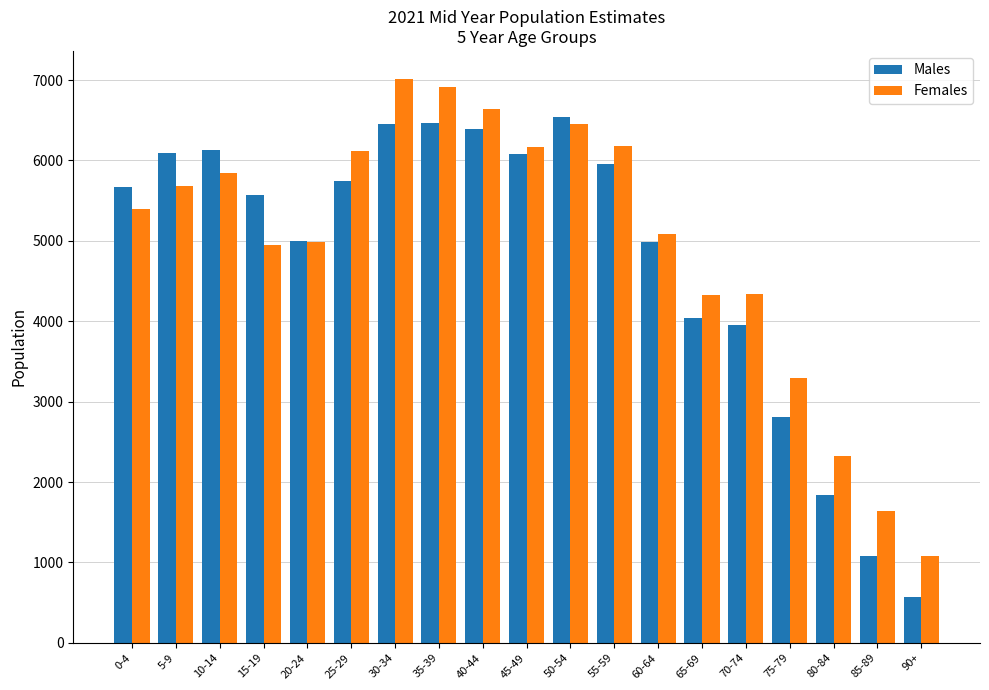

Rank the series by their maximum value, from lowest to highest.

Males, Females